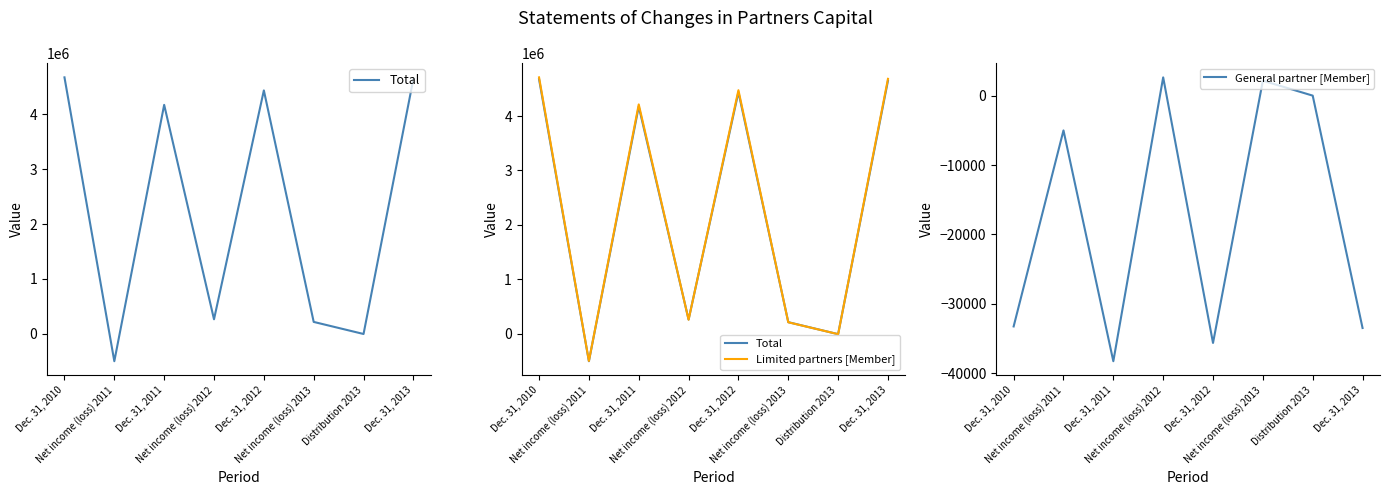

Between Dec. 31, 2012 and Net income (loss) 2013, which series saw the biggest shift?

Limited partners [Member]